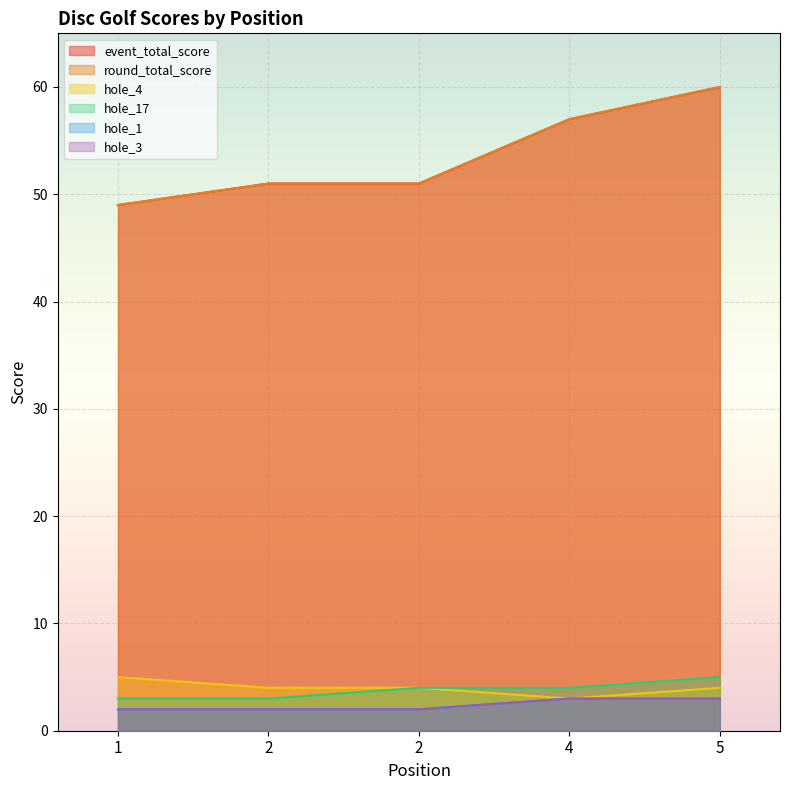

Is it true that hole_4 equals 2 at 4?

False